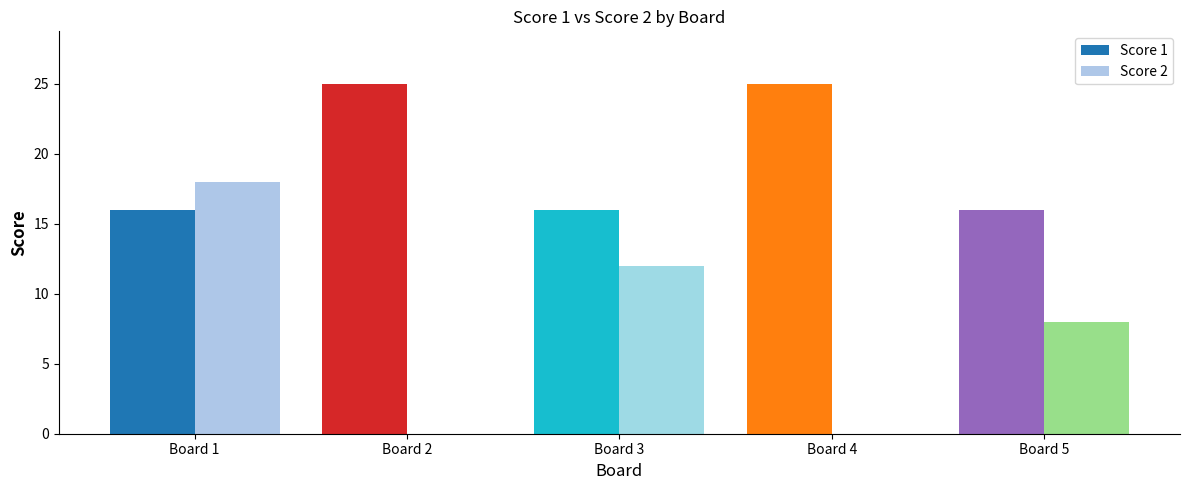

How many series are shown in this chart?

2